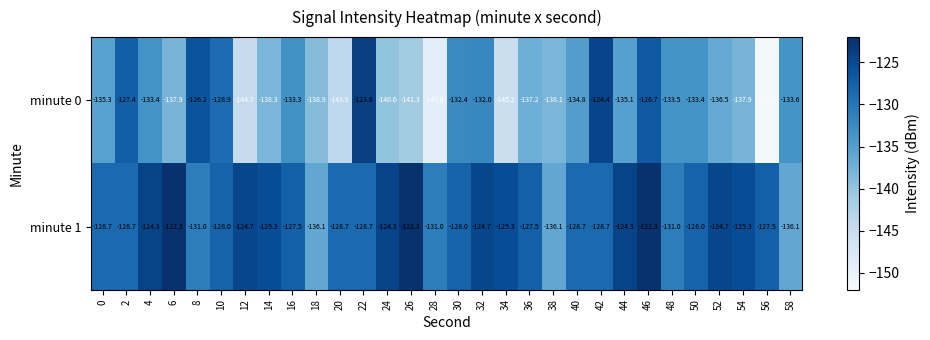

Rank the series by their average value, from highest to lowest.

minute 1, minute 0